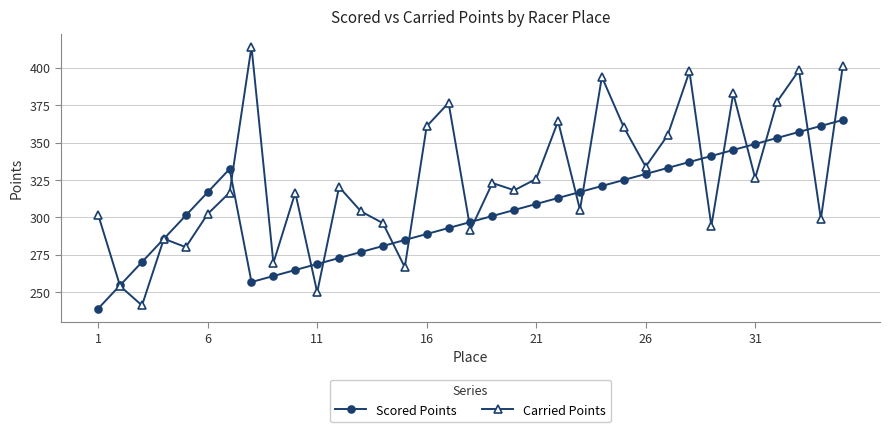

List the series in order of their peak value, lowest first.

Scored Points, Carried Points